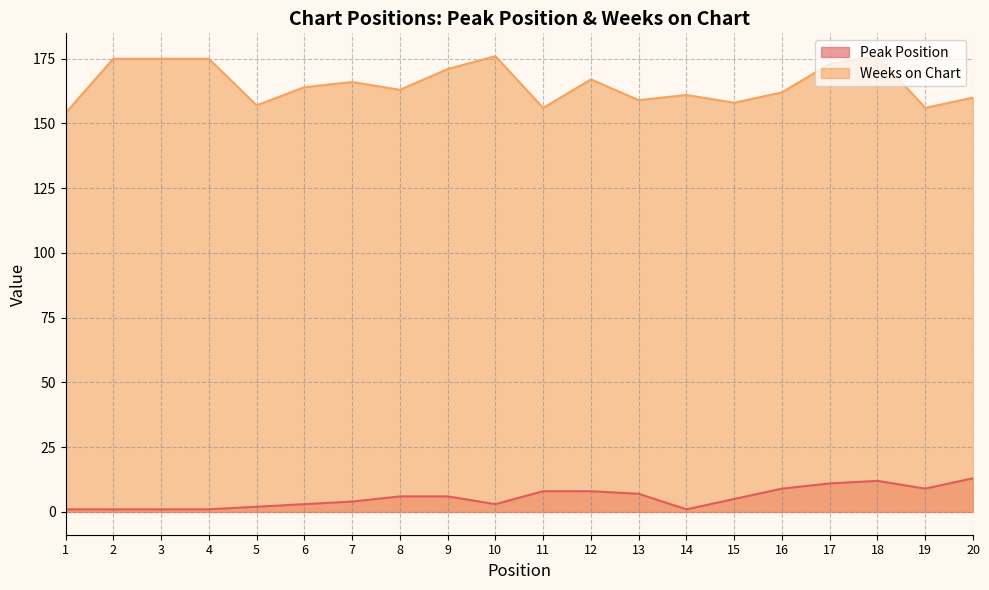

The value of Peak Position at 14 is 1. True or false?

True